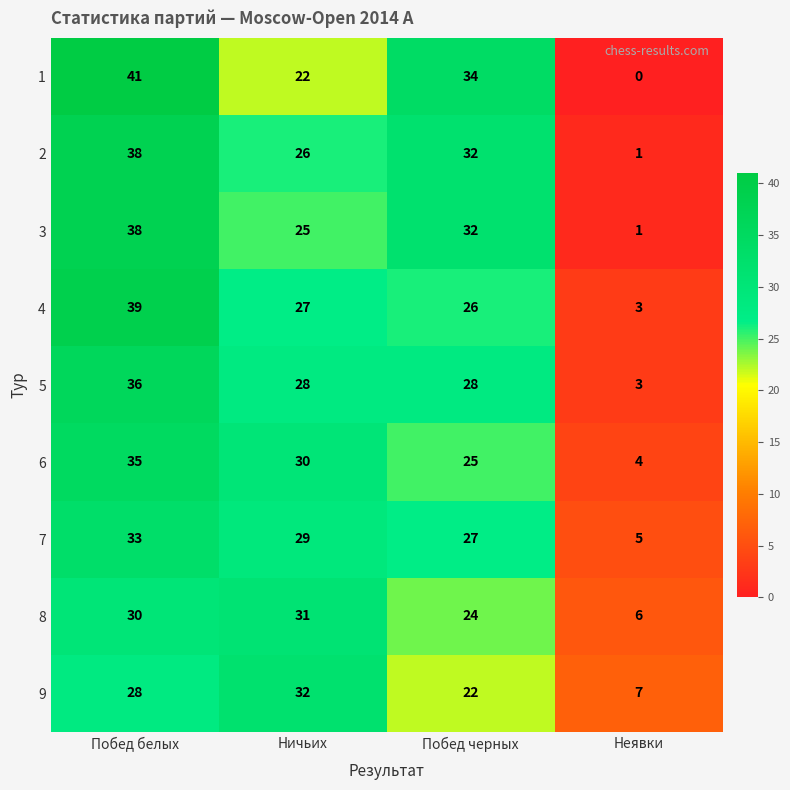

Count the 2 values in the range 26 to 38.

3